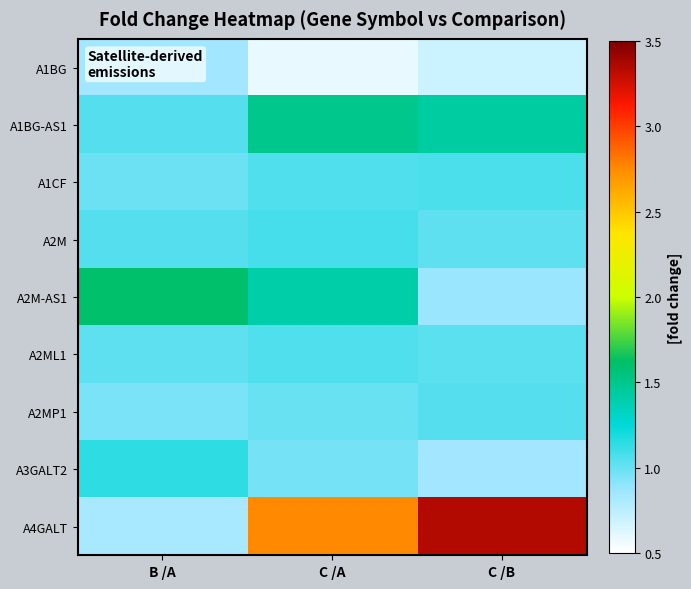

How many categories are shown in the chart?

3